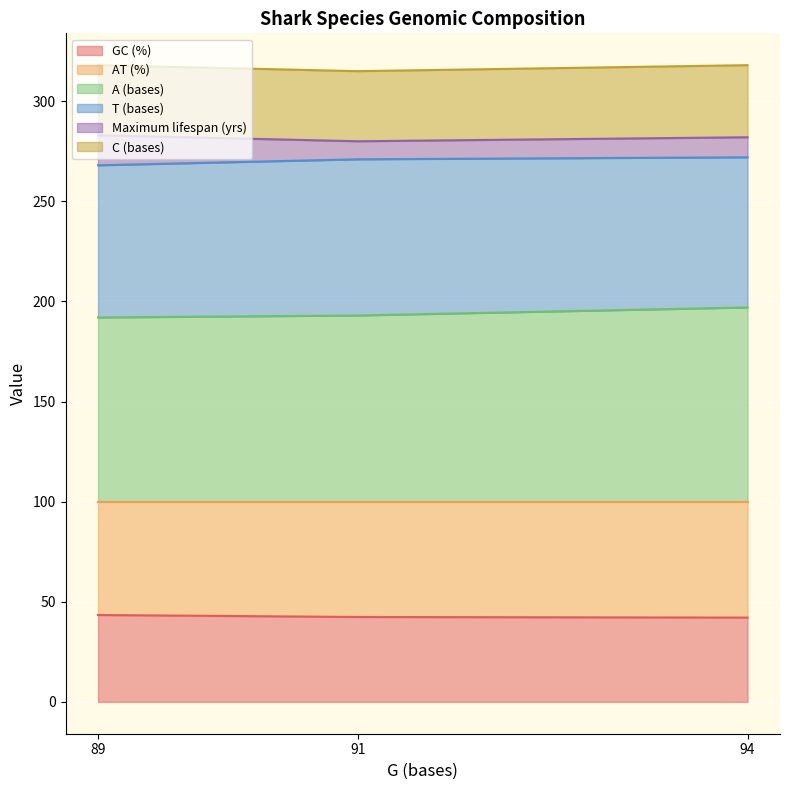

The GC (%) series shows 23.0 at 89. True or false?

False